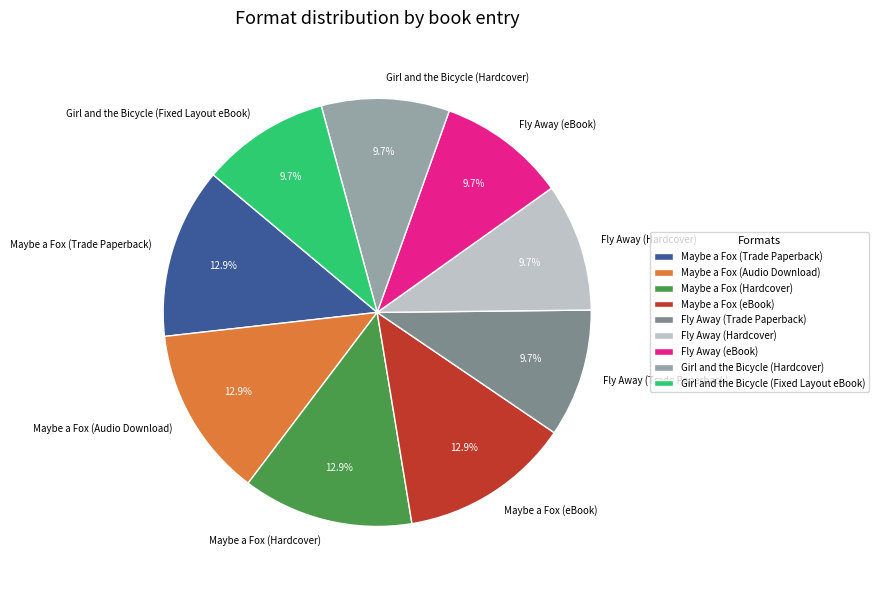

What is the total percentage of Girl and the Bicycle (Fixed Layout eBook) and Maybe a Fox (Trade Paperback)?

22.6%